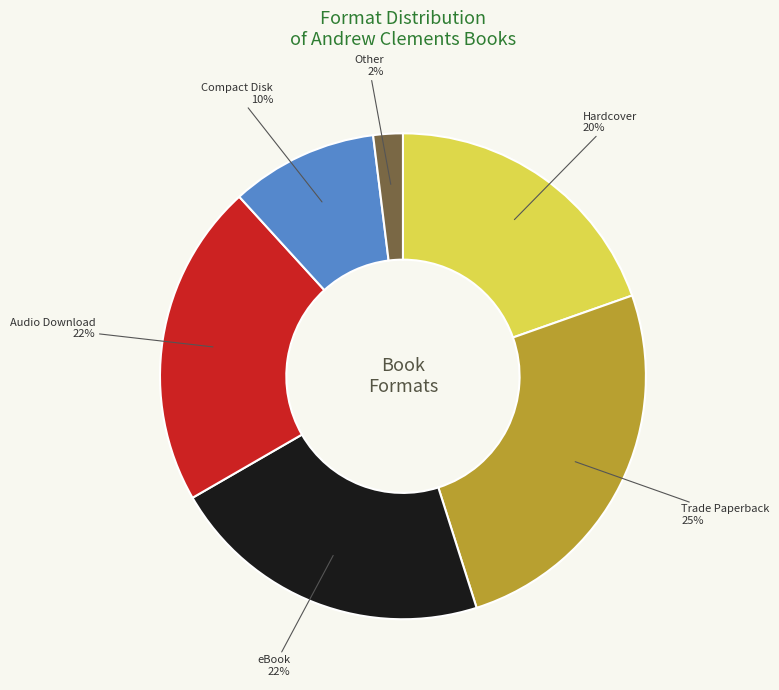

To the nearest percent, what is the average slice percentage?

17%